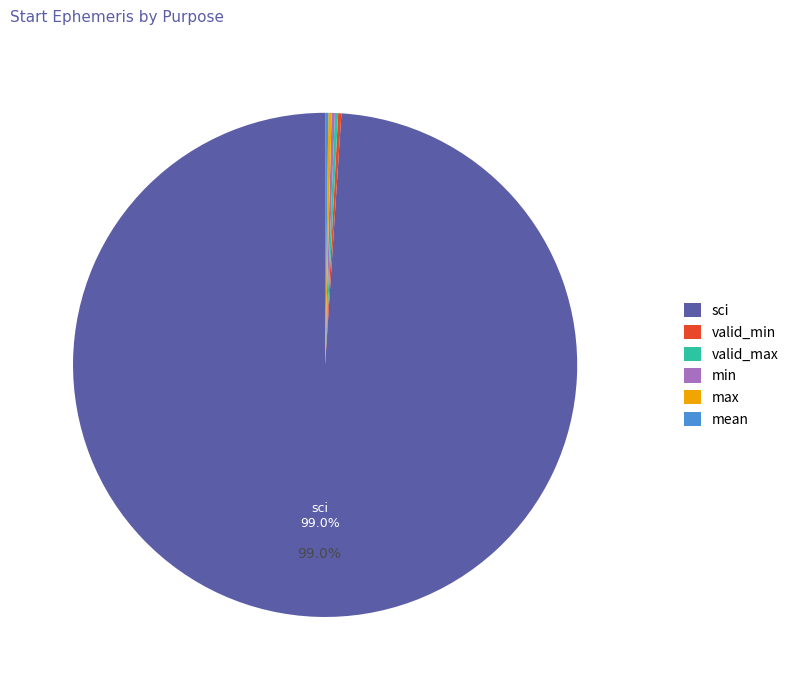

Which slice is the largest?

sci